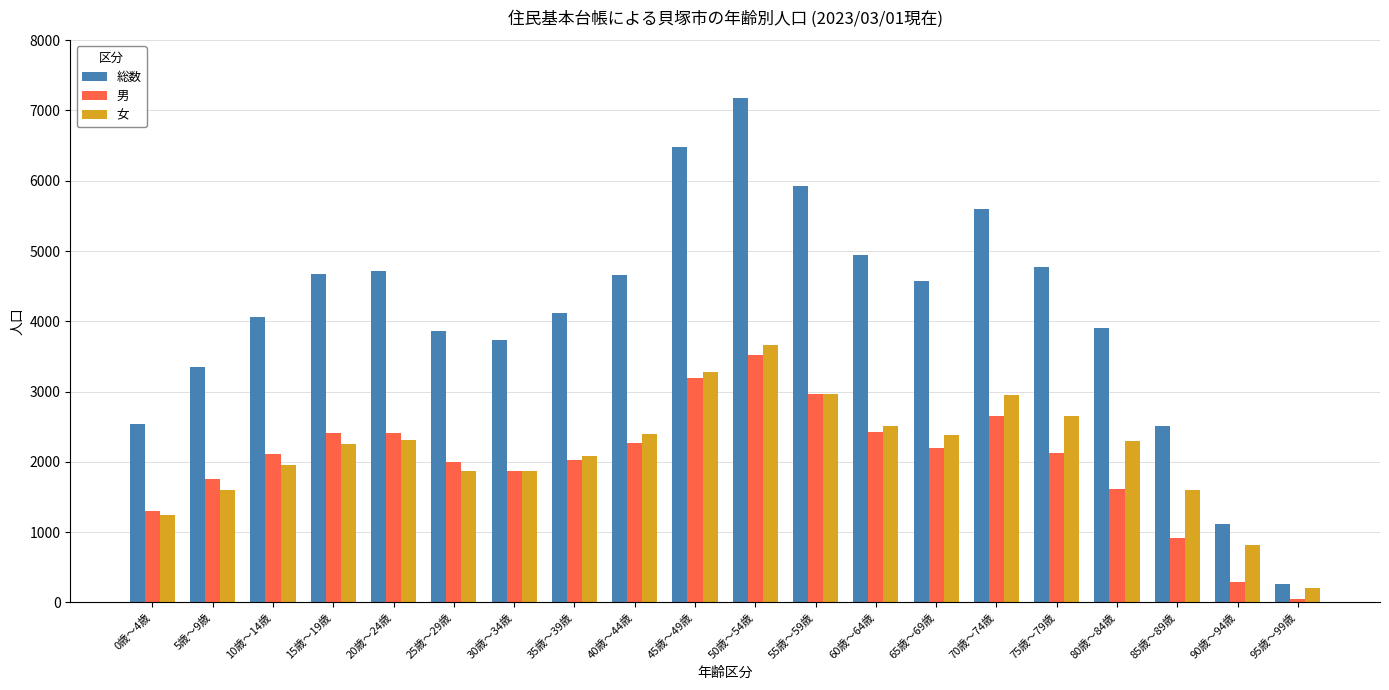

Are the bars grouped side by side (vs. stacked)?

Yes